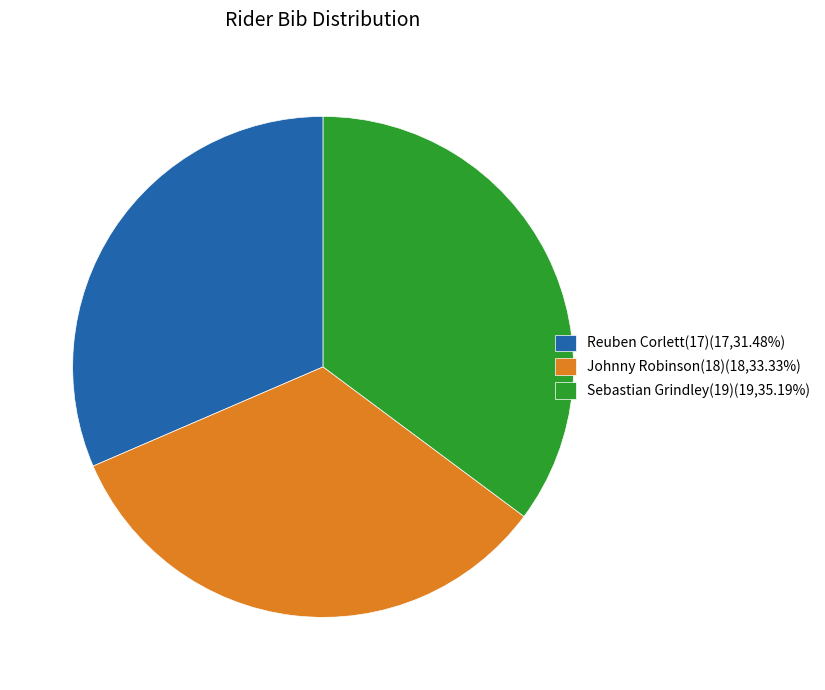

Combined, do Johnny Robinson(18)(18,33.33%) and Reuben Corlett(17)(17,31.48%) account for over 50%?

Yes